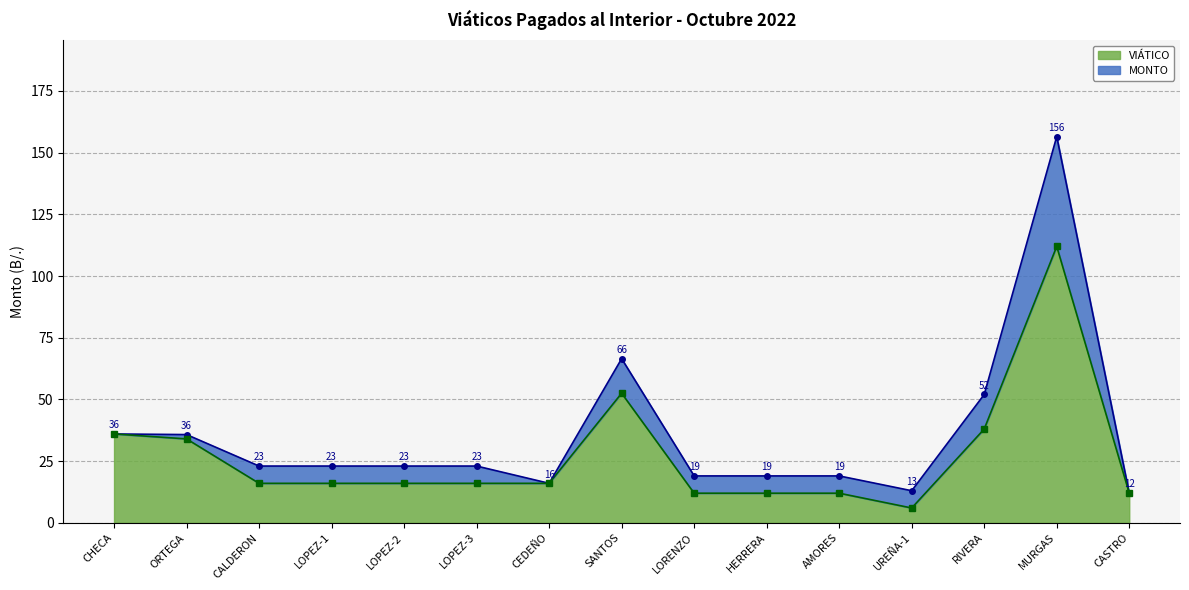

What is the spread (max minus min) of values at HERRERA?

7.0